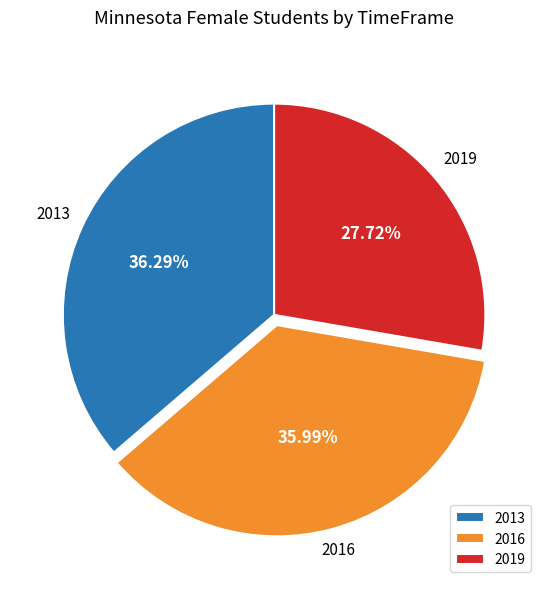

How many slices are in this pie chart?

3